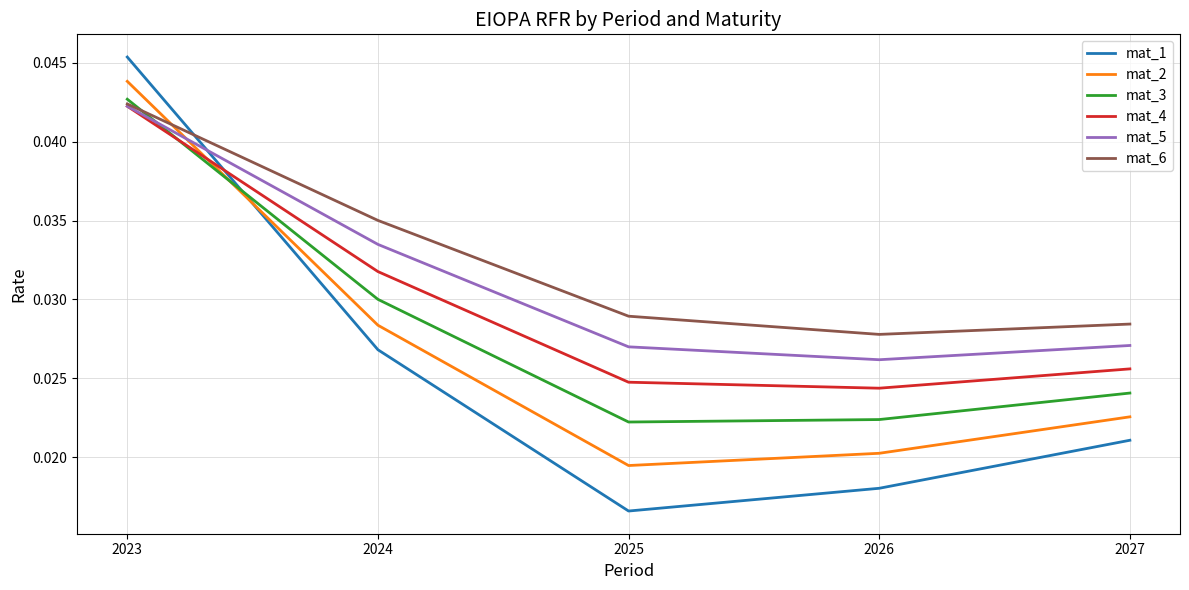

Rank the series at 2025 from lowest to highest value.

mat_1, mat_2, mat_3, mat_4, mat_5, mat_6